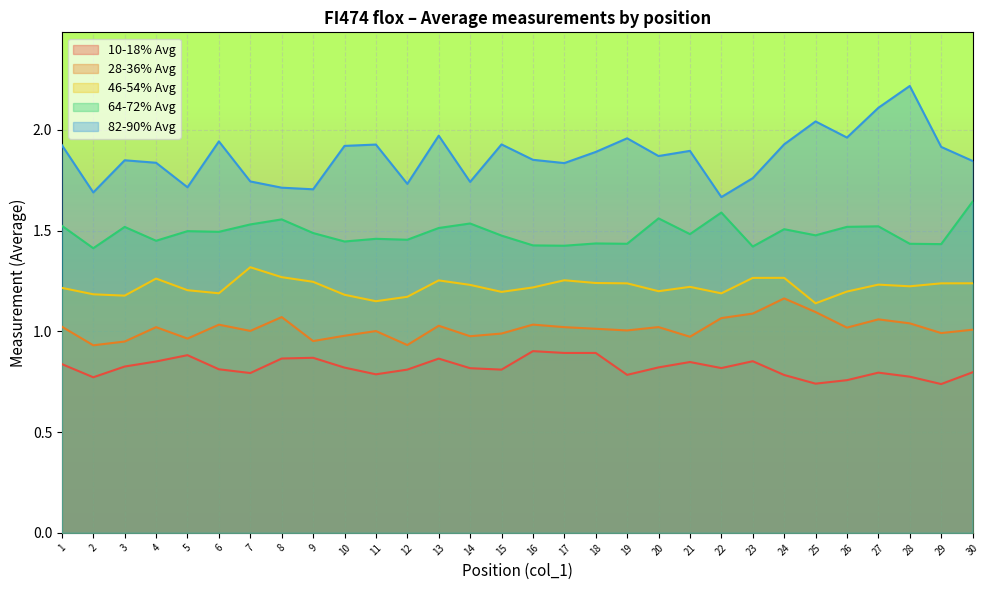

Reading left to right, what are all the values shown in this chart?

10-18% Avg: 0.8	0.8	0.8	0.9	0.9	0.8	0.8	0.9	0.9	0.8	0.8	0.8	0.9	0.8	0.8	0.9	0.9	0.9	0.8	0.8	0.8	0.8	0.9	0.8	0.7	0.8	0.8	0.8	0.7	0.8
28-36% Avg: 1.0	0.9	0.9	1.0	1.0	1.0	1.0	1.1	1.0	1.0	1.0	0.9	1.0	1.0	1.0	1.0	1.0	1.0	1.0	1.0	1.0	1.1	1.1	1.2	1.1	1.0	1.1	1.0	1.0	1.0
46-54% Avg: 1.2	1.2	1.2	1.3	1.2	1.2	1.3	1.3	1.2	1.2	1.1	1.2	1.3	1.2	1.2	1.2	1.3	1.2	1.2	1.2	1.2	1.2	1.3	1.3	1.1	1.2	1.2	1.2	1.2	1.2
64-72% Avg: 1.5	1.4	1.5	1.4	1.5	1.5	1.5	1.6	1.5	1.4	1.5	1.5	1.5	1.5	1.5	1.4	1.4	1.4	1.4	1.6	1.5	1.6	1.4	1.5	1.5	1.5	1.5	1.4	1.4	1.6
82-90% Avg: 1.9	1.7	1.8	1.8	1.7	1.9	1.7	1.7	1.7	1.9	1.9	1.7	2.0	1.7	1.9	1.9	1.8	1.9	2.0	1.9	1.9	1.7	1.8	1.9	2.0	2.0	2.1	2.2	1.9	1.8